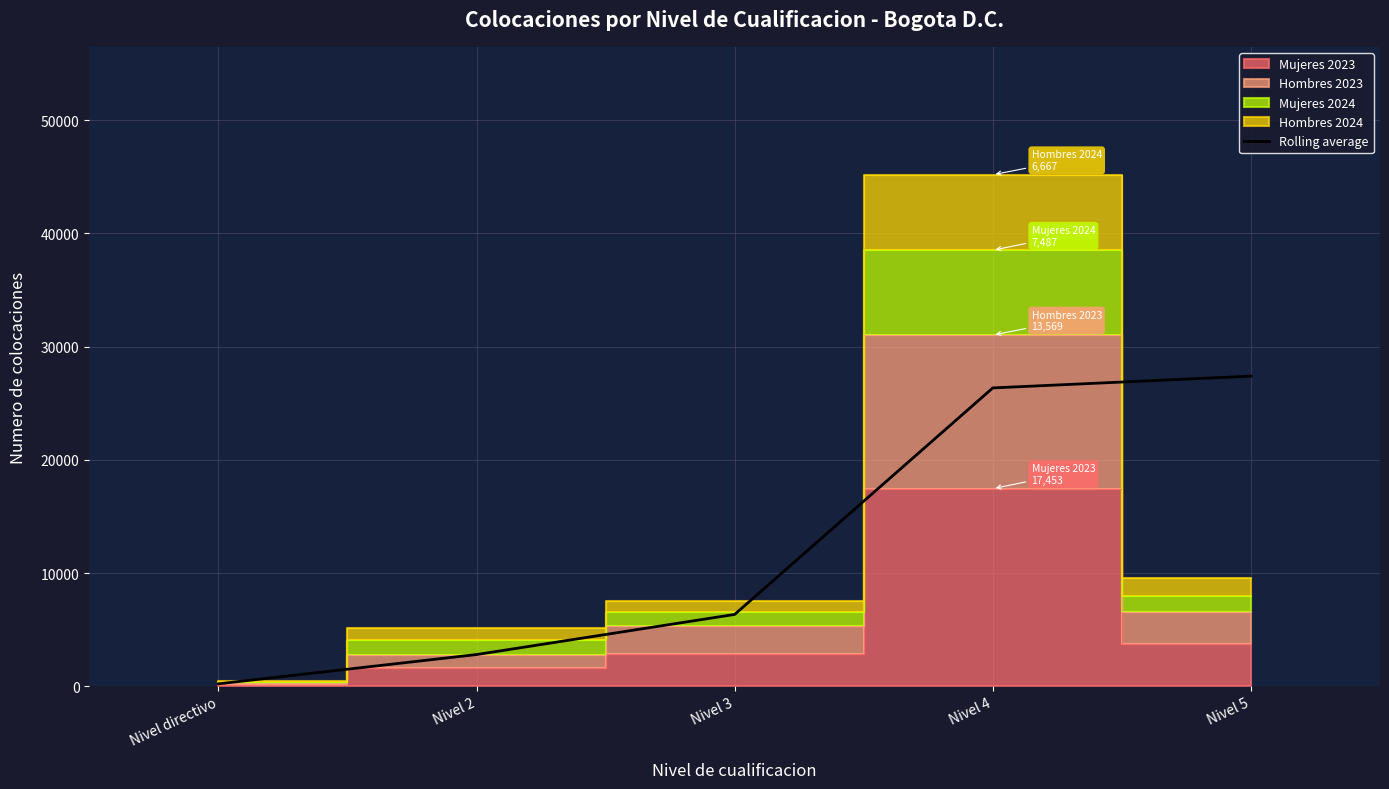

What is the change in value from Nivel directivo to Nivel 3?

+6129.5